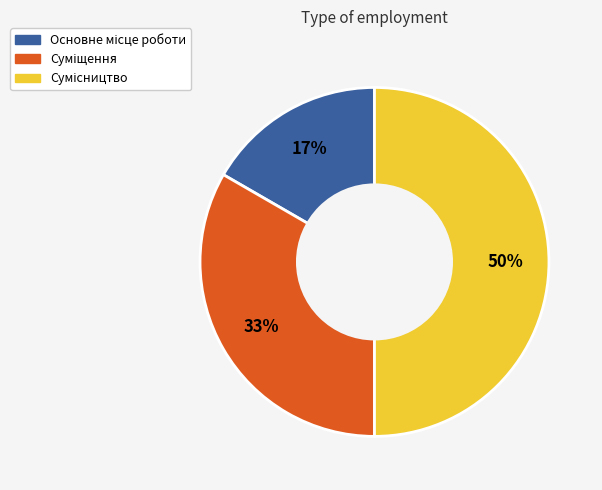

To the nearest percent, what is the average slice percentage?

33%